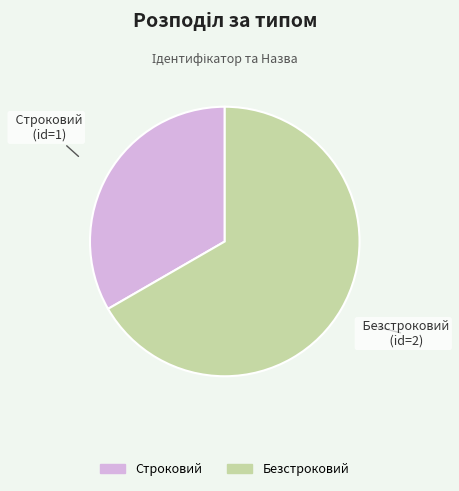

True or false: Строковий accounts for 33% of the total.

True